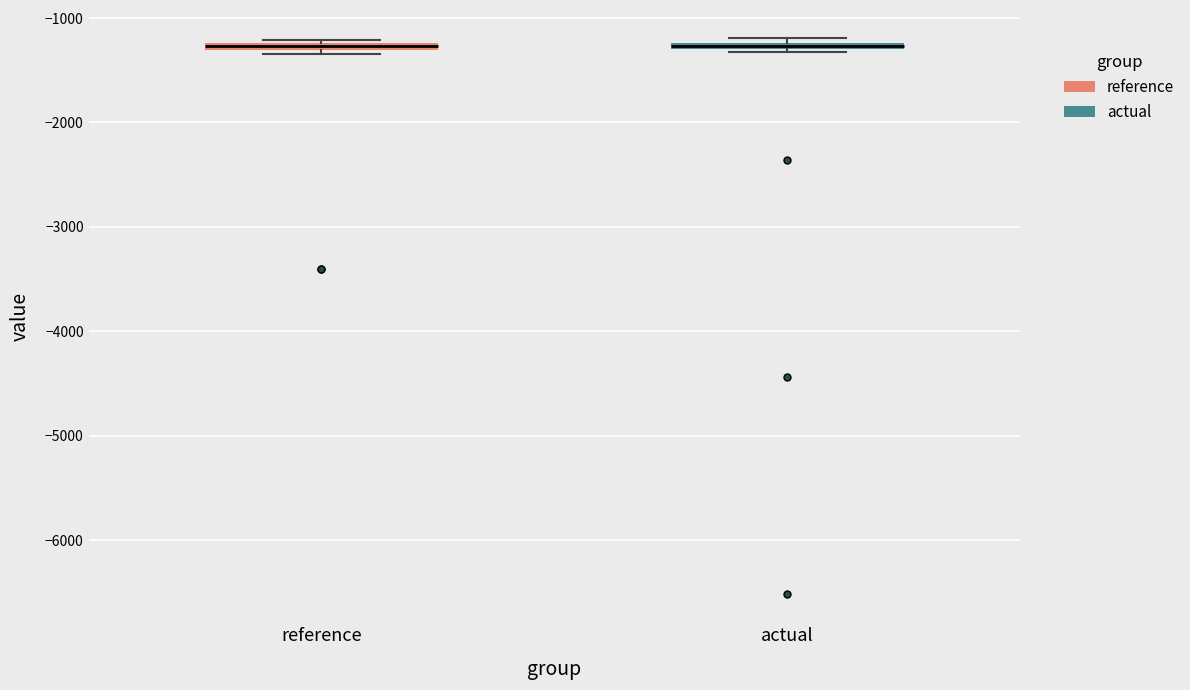

Where is the upper edge of the box for reference on the y-axis? The values are not printed on the chart, so give them approximately, as read against the axis.

-1200